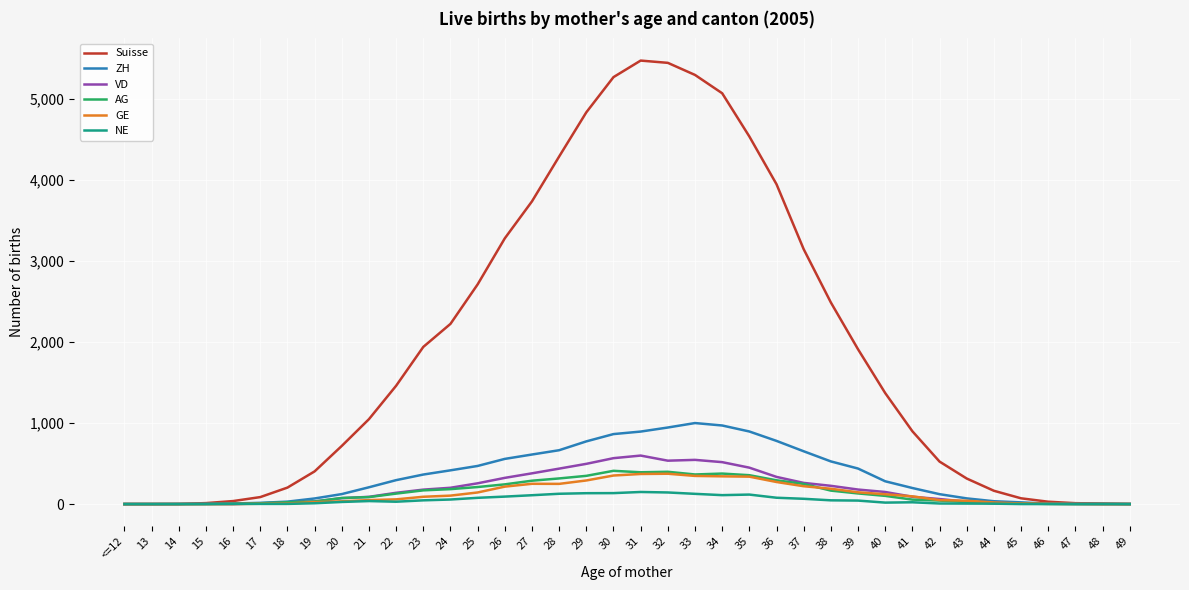

In Suisse, how many points are higher than both neighbors (excluding endpoints)?

1